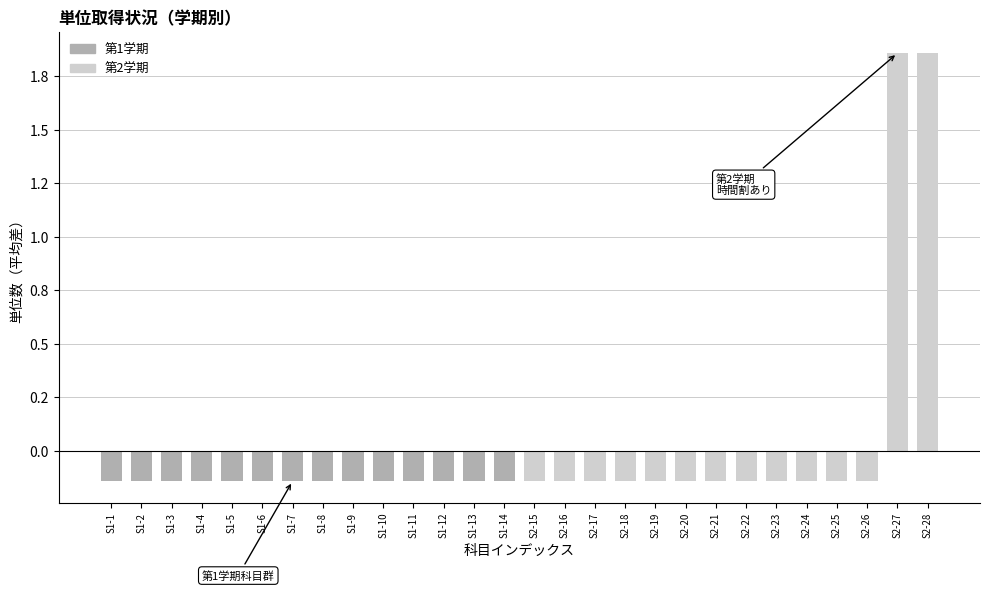

Does the chart contain any negative values?

Yes